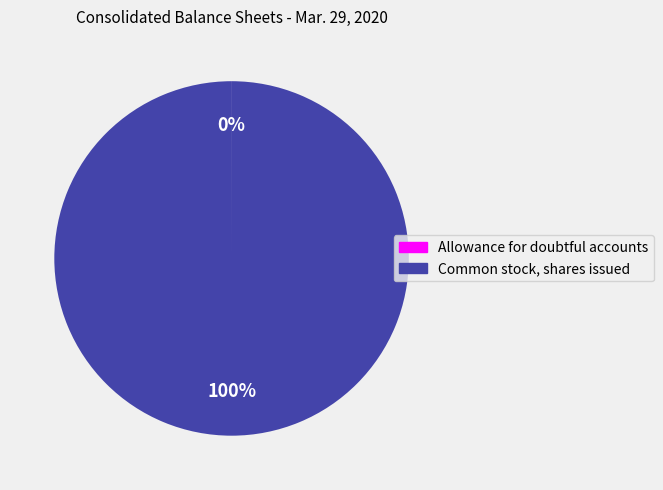

To the nearest percent, what is the average slice percentage?

50%